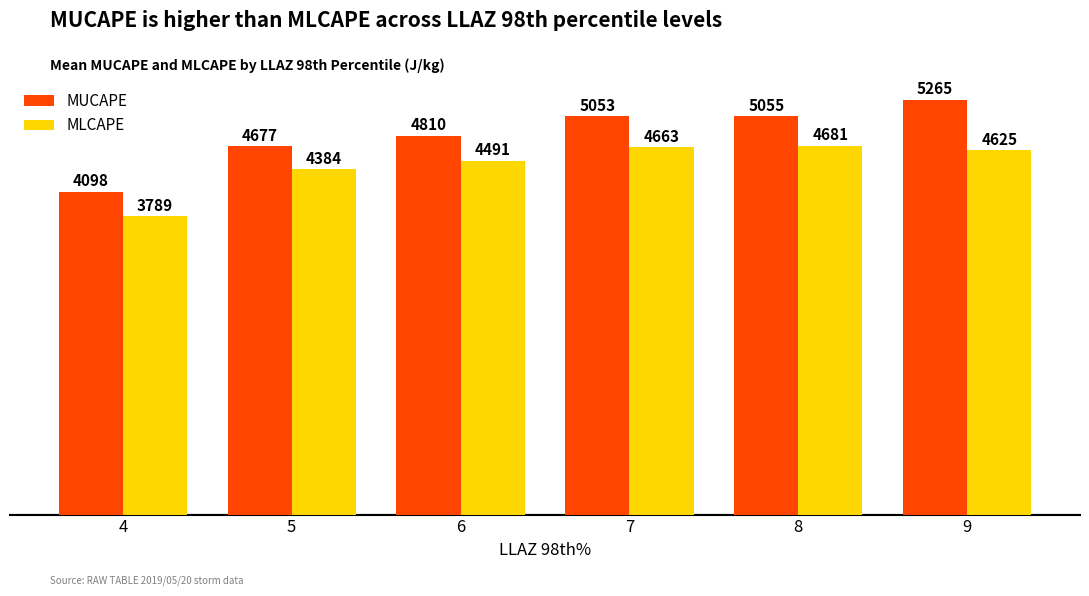

What is the total value across all series at 8?

9736